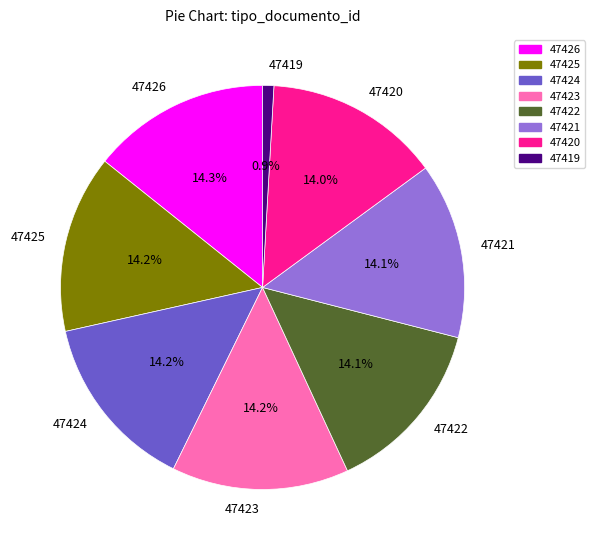

Which has a higher value, 47423 or 47419?

47423